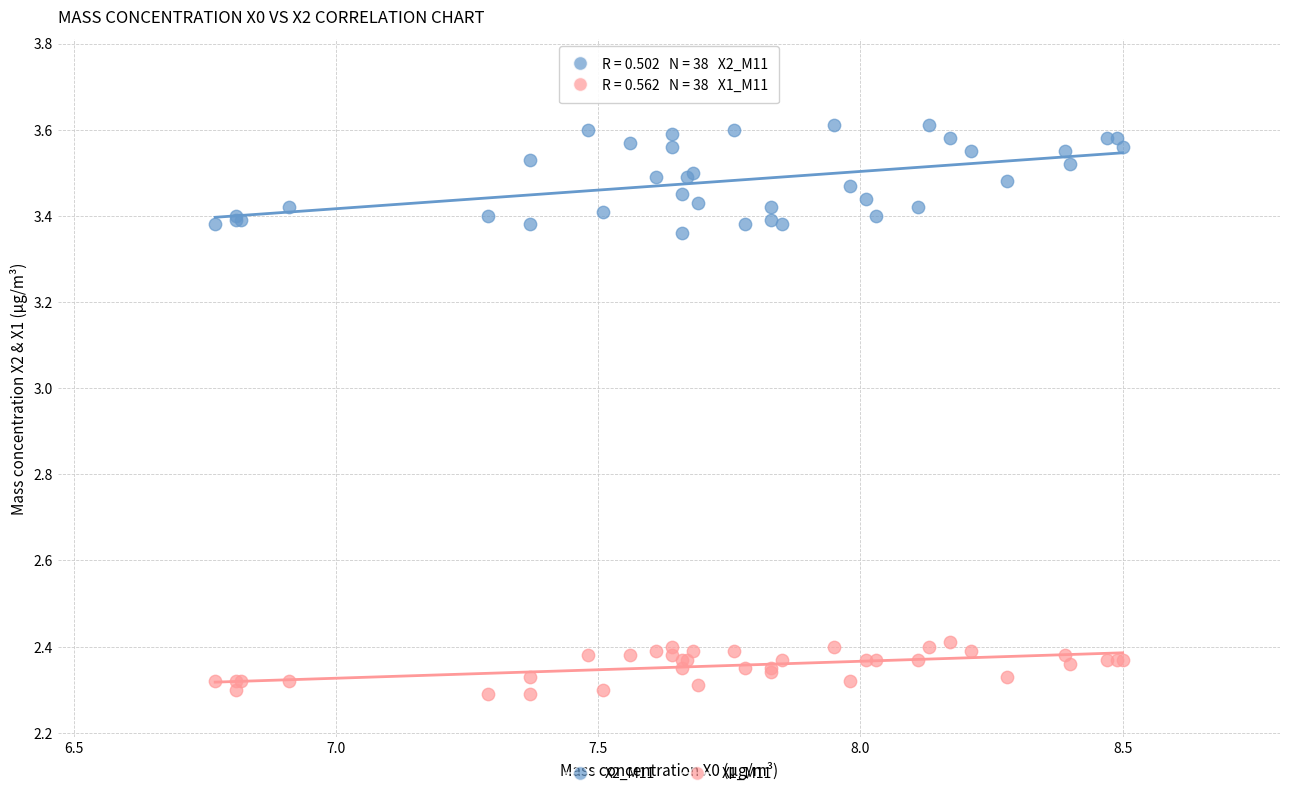

Which series contains the highest Y value?

X2_M11